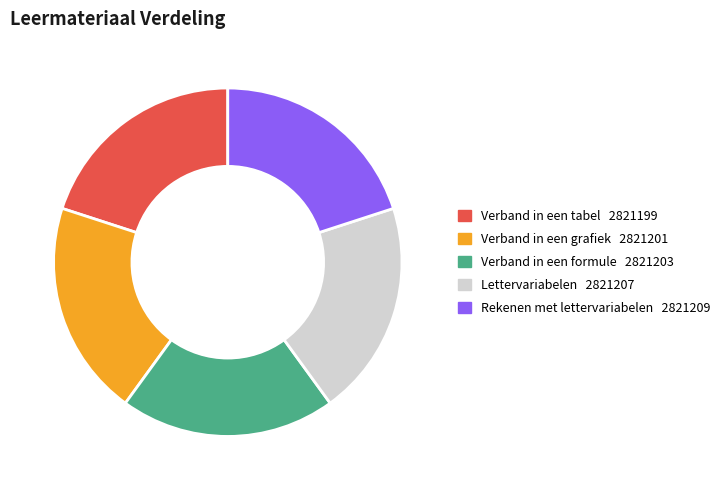

Does Verband in een formule account for over 50% of the chart?

No